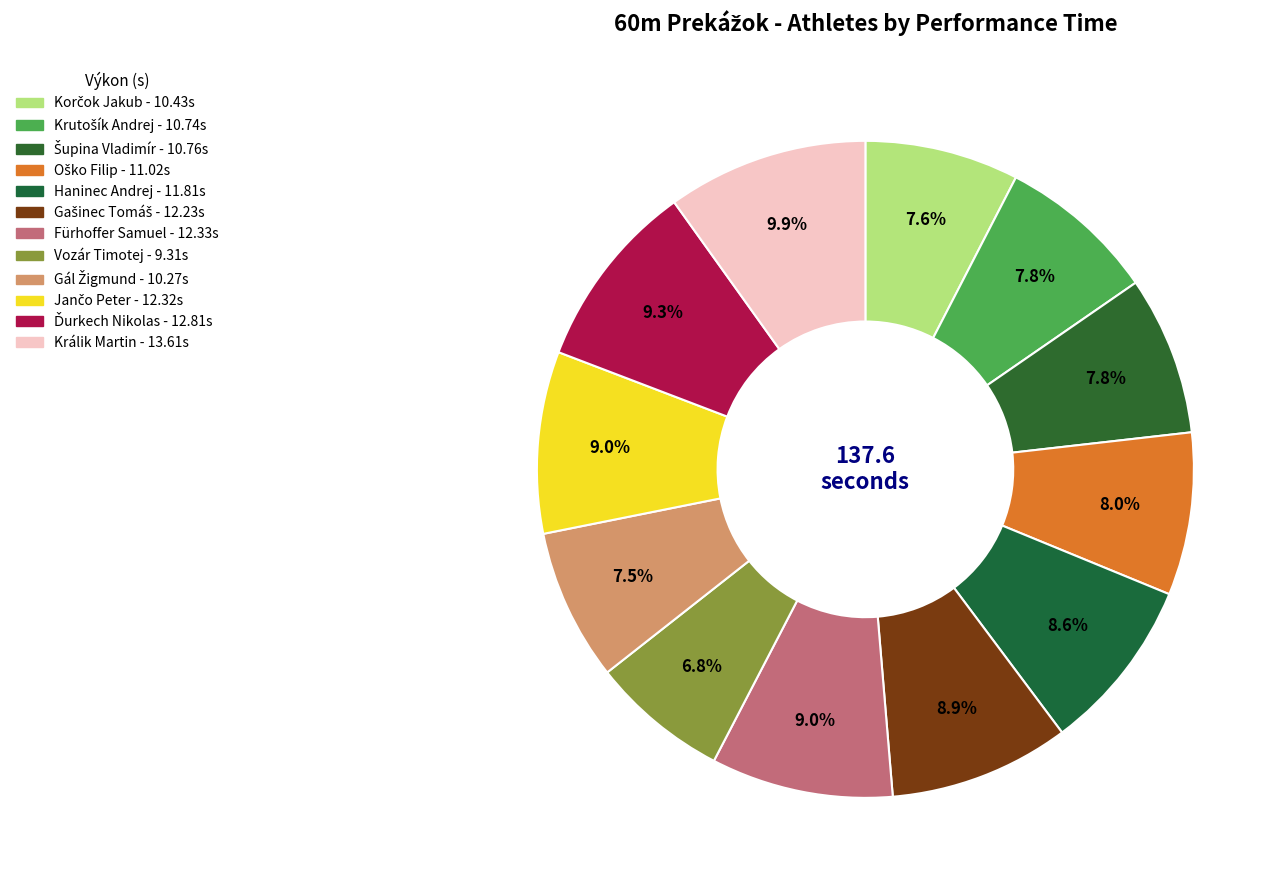

What is the change in value from Oško Filip to Ďurkech Nikolas?

+1.8